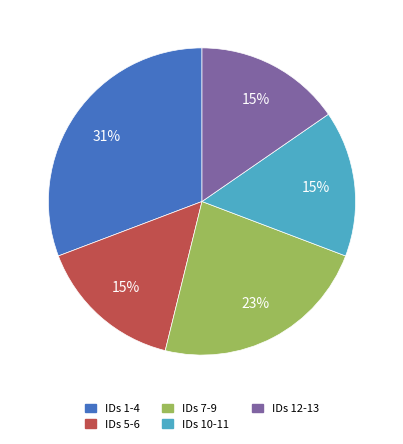

How many slices are in this pie chart?

5